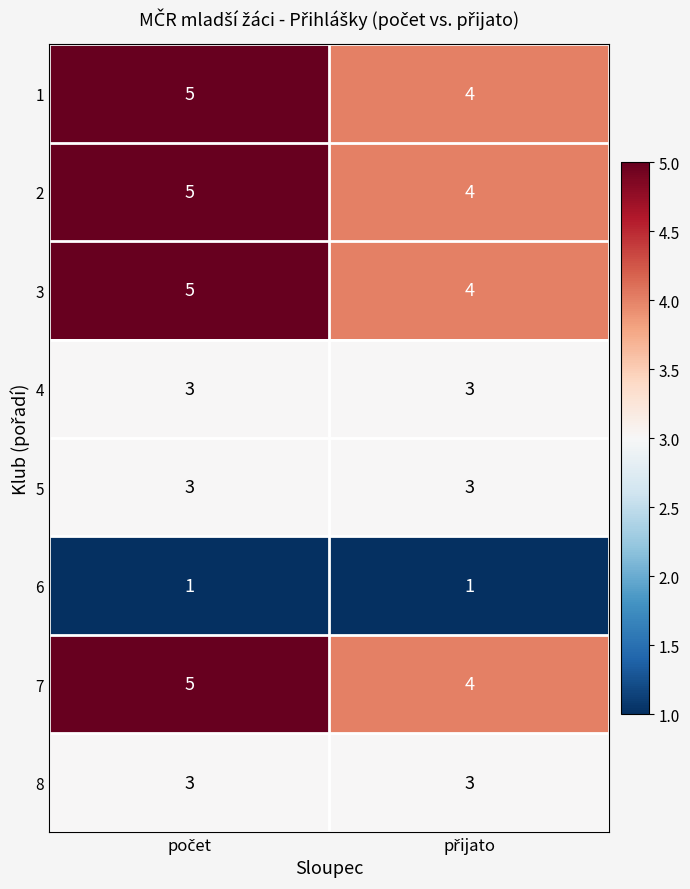

What is the average value of the 5 series?

3